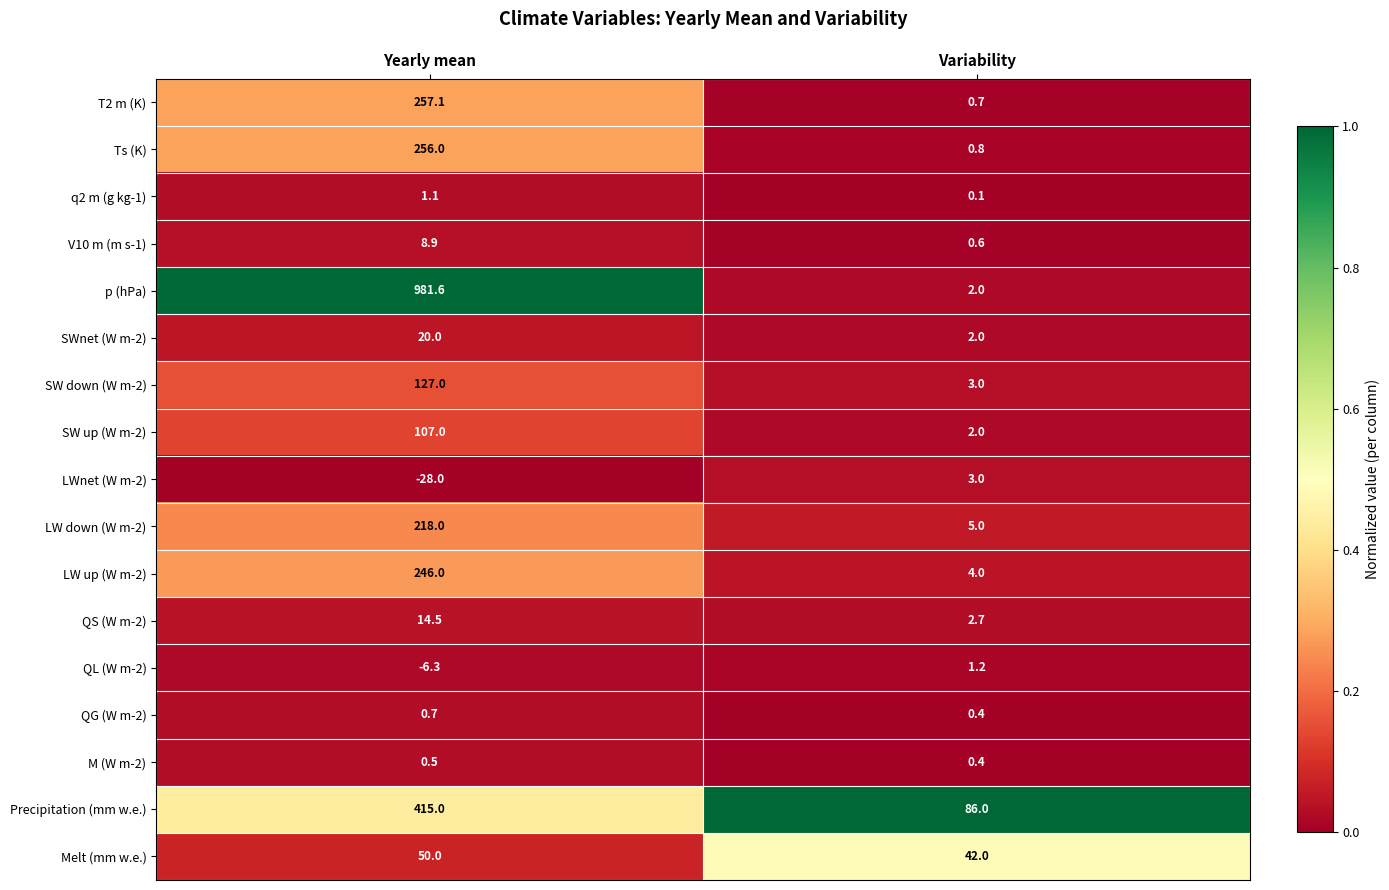

Which label corresponds to the largest value in the chart?

Yearly mean